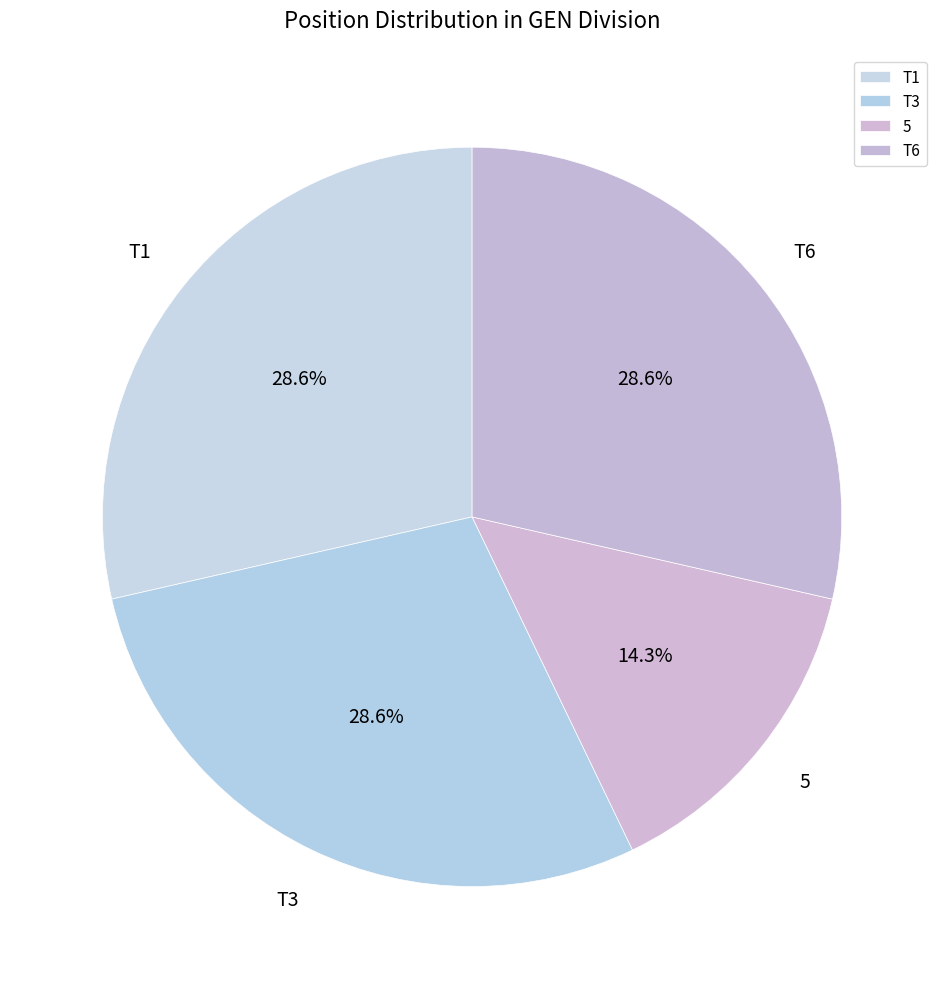

The T1 slice represents 29% of the pie. True or false?

True